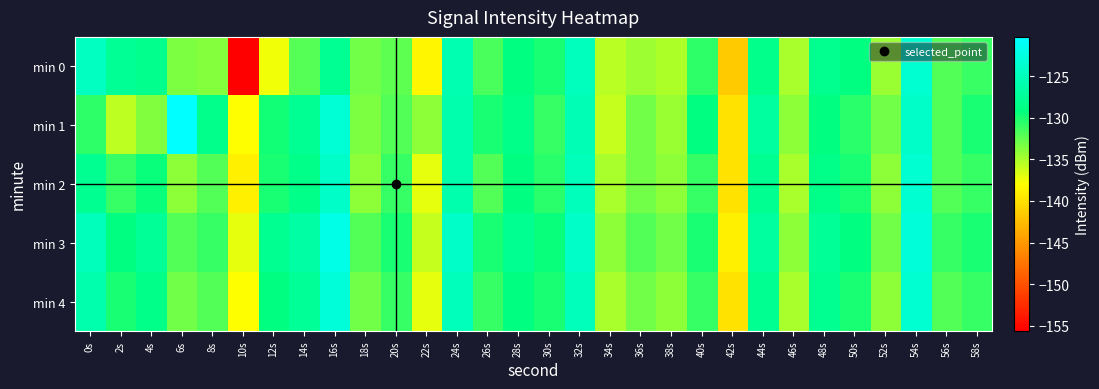

Rank the series by their maximum value, from highest to lowest.

min 1, min 3, min 4, min 0, min 2